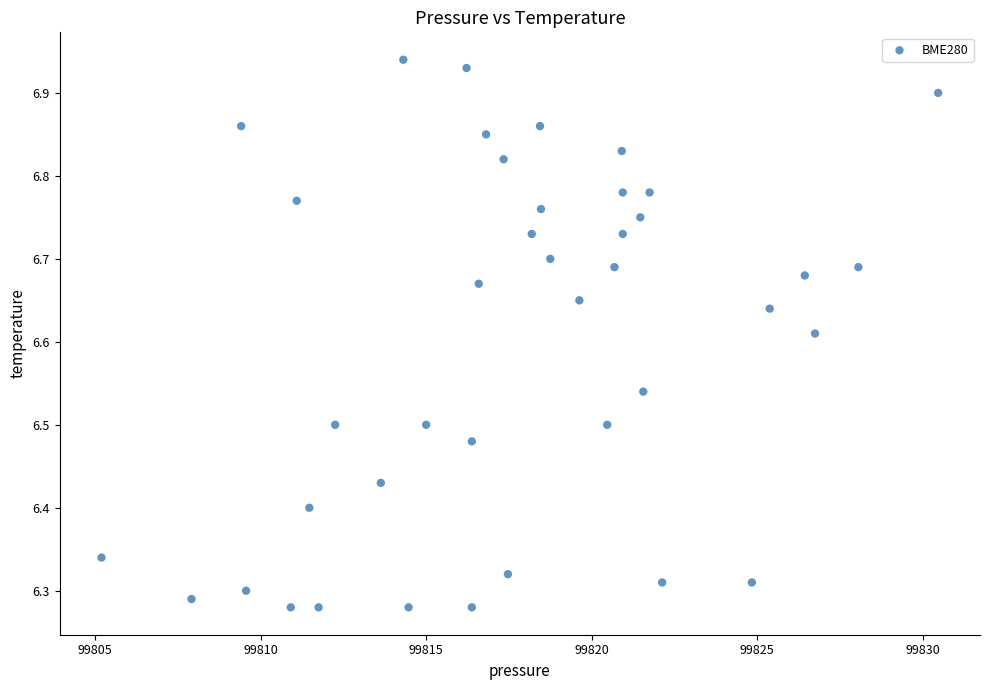

What is the range of X values (max minus min)?

25.3